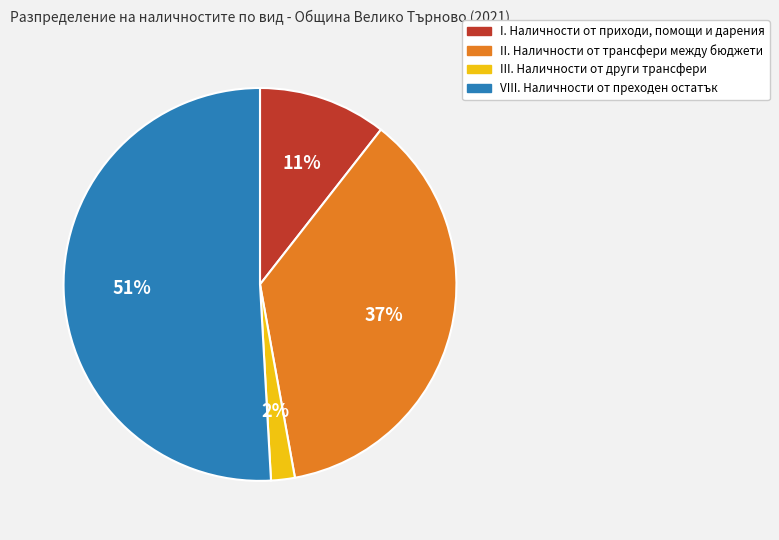

How many segments does this pie chart have?

4